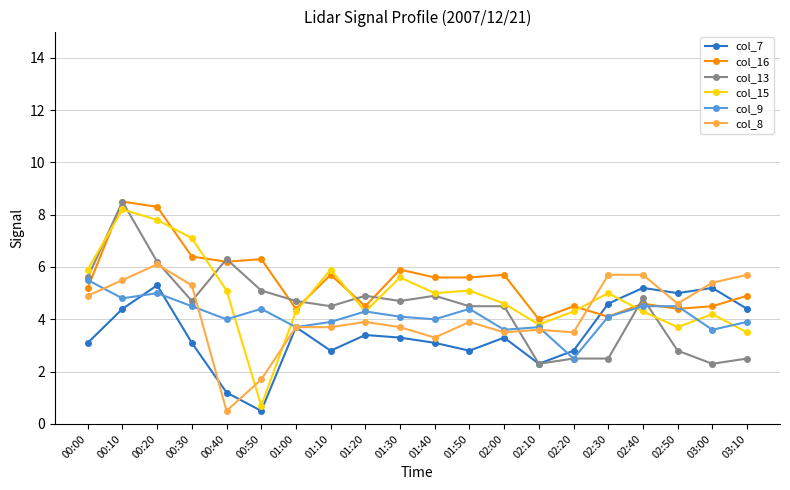

Does the chart display data point markers on the line(s)?

Yes